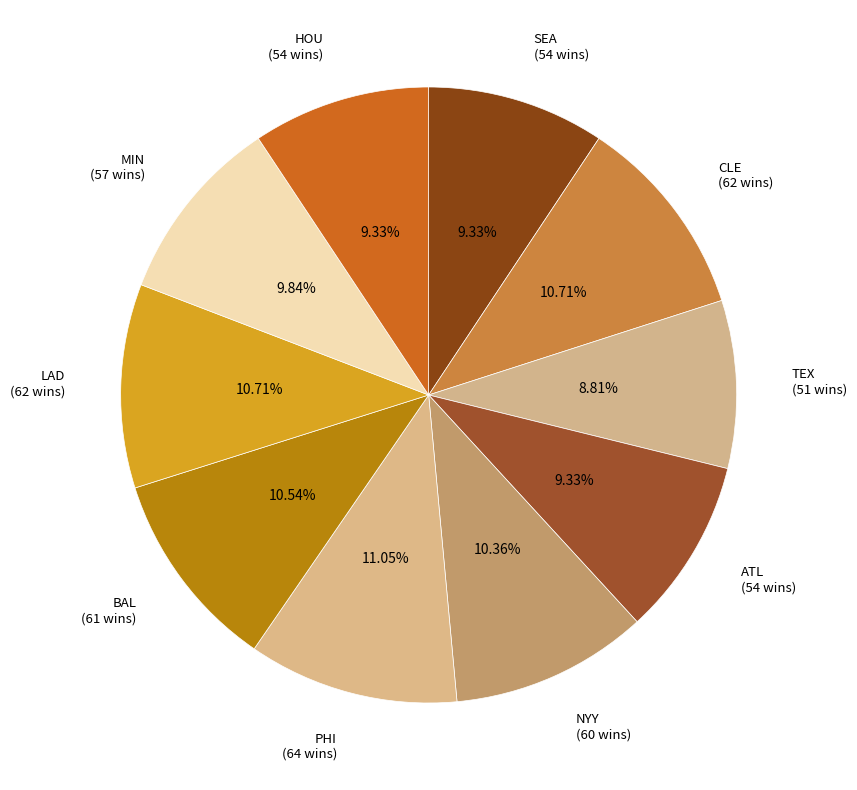

Is there any slice that represents more than half of the pie?

No